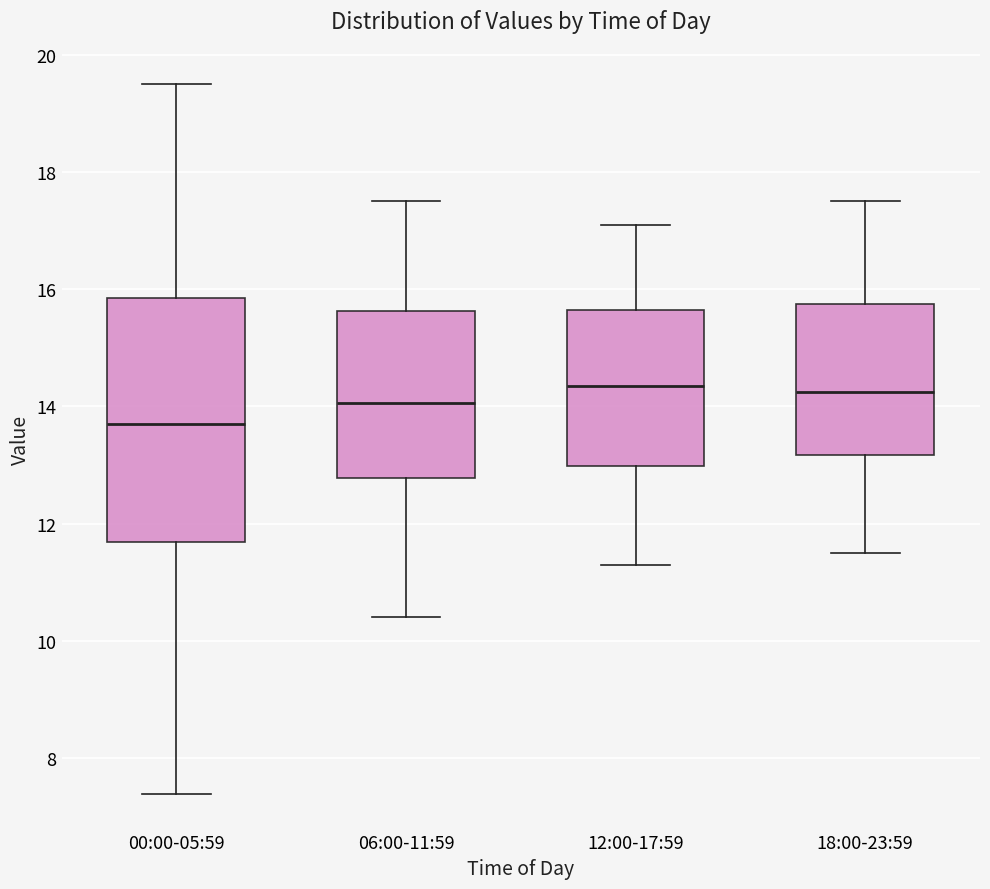

Reading left to right, read every box against the y-axis: the position of its median line, the range the box covers, and the ends of its whiskers. The values are not printed on the chart, so give them approximately, as read against the axis.

00:00-05:59: median 13.6, box 11.6 to 15.8, whiskers 7.4 to 19.6
06:00-11:59: median 14.0, box 12.8 to 15.6, whiskers 10.4 to 17.6
12:00-17:59: median 14.4, box 13.0 to 15.6, whiskers 11.4 to 17.2
18:00-23:59: median 14.2, box 13.2 to 15.8, whiskers 11.6 to 17.6